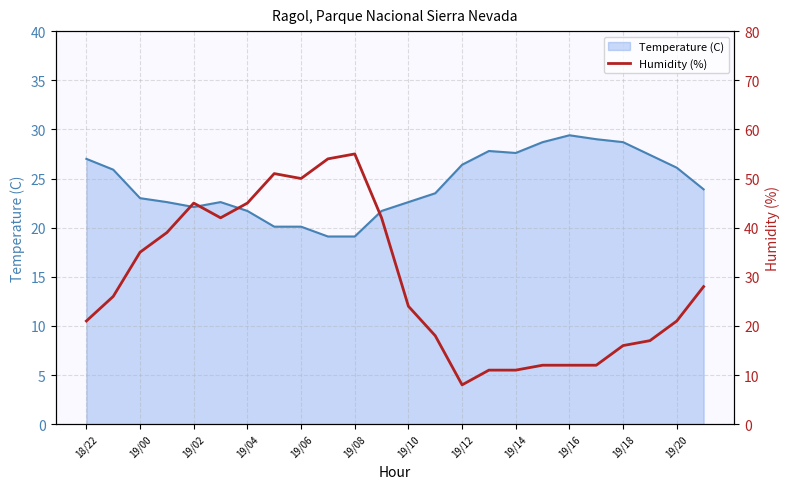

What is the maximum value shown in the chart?

55